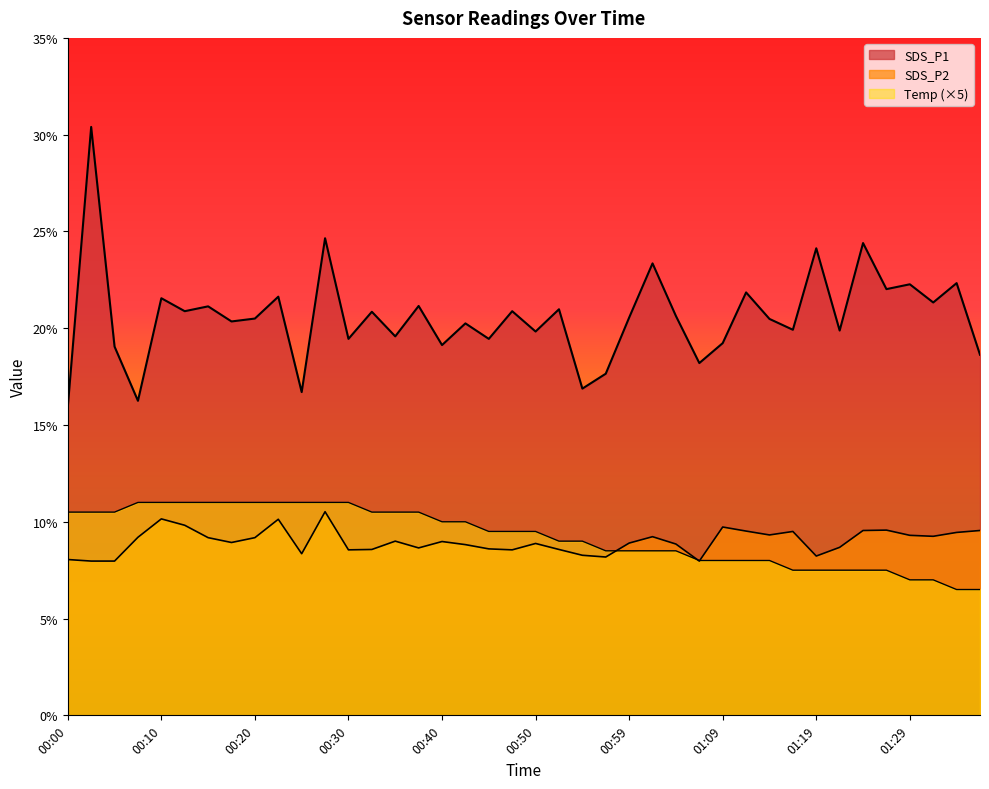

How many distinct data groups are displayed?

3